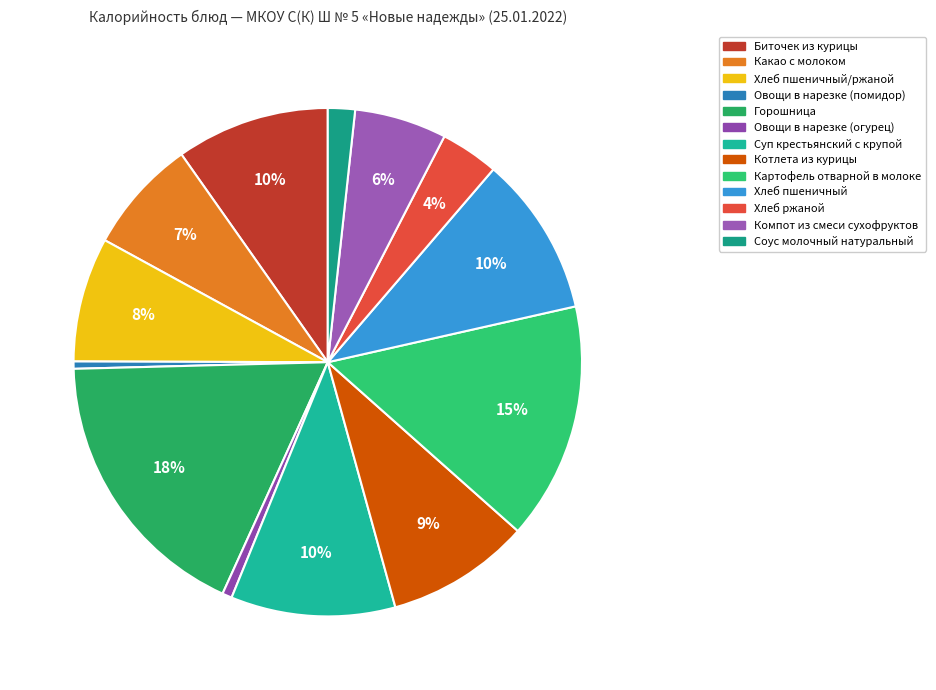

How many segments does this pie chart have?

13